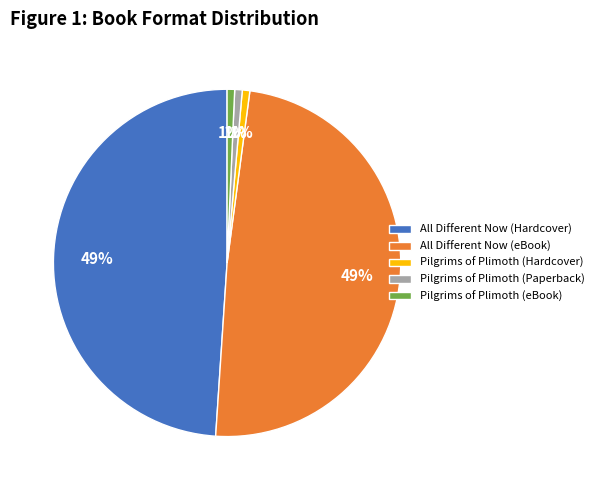

Which has a higher value, Pilgrims of Plimoth (eBook) or All Different Now (Hardcover)?

All Different Now (Hardcover)